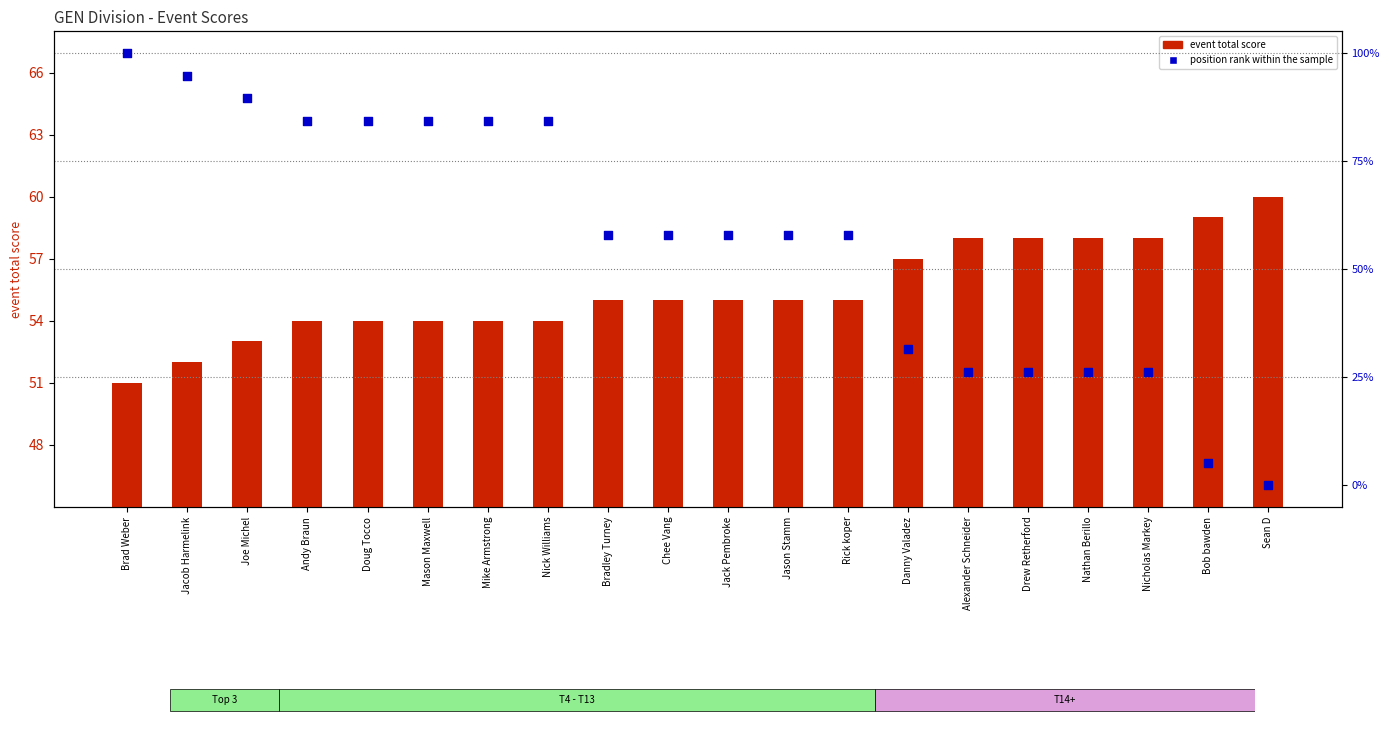

Which series reaches the minimum Y coordinate?

position rank within the sample